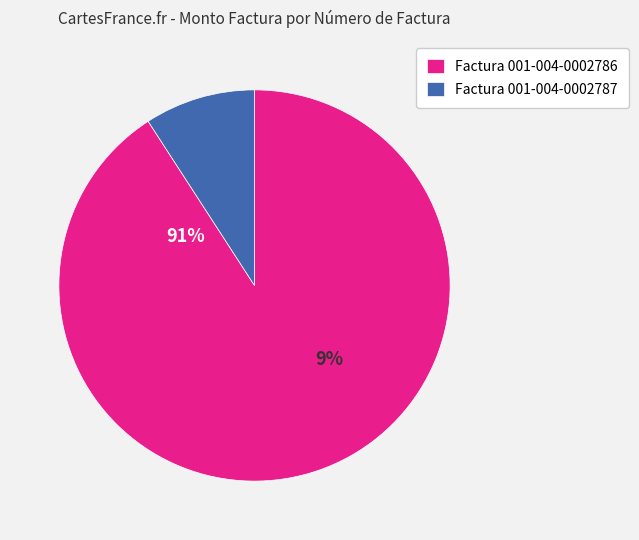

How many slices are in this pie chart?

2